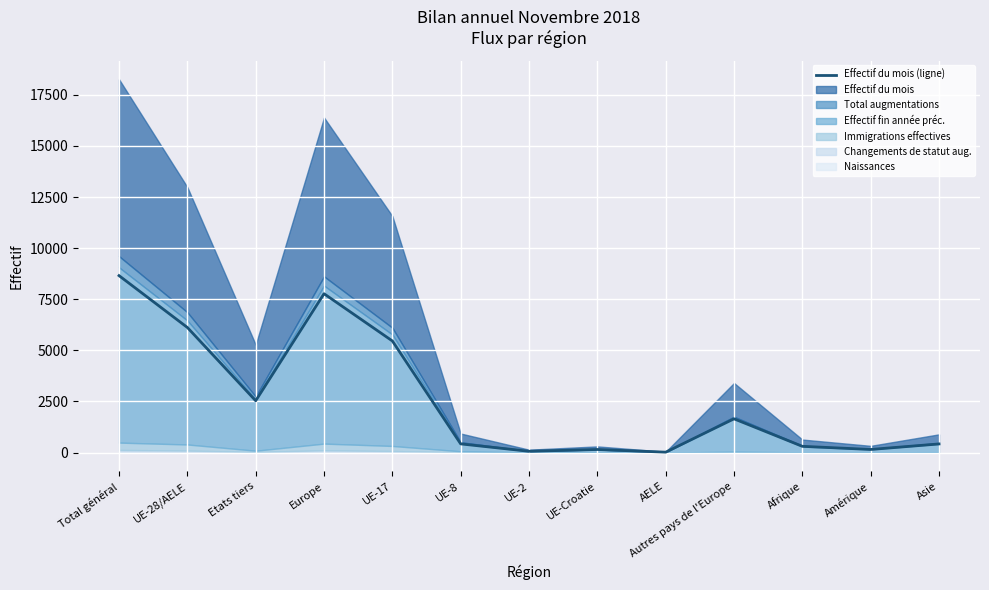

What is the change in value from UE-17 to Asie?

-5040